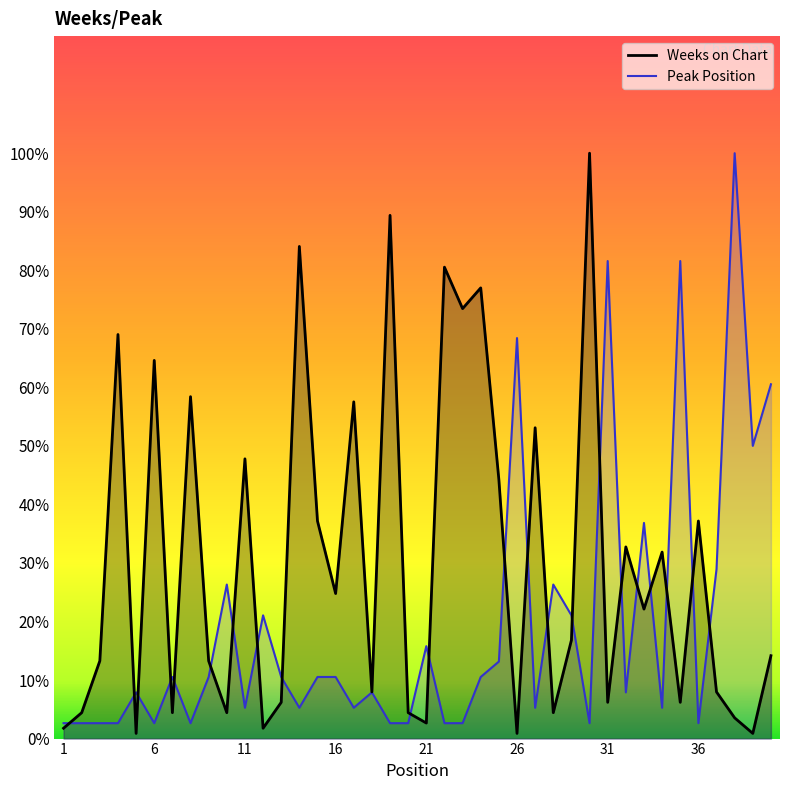

After their last crossing, which series has the higher values: Peak Position or Weeks on Chart?

Peak Position